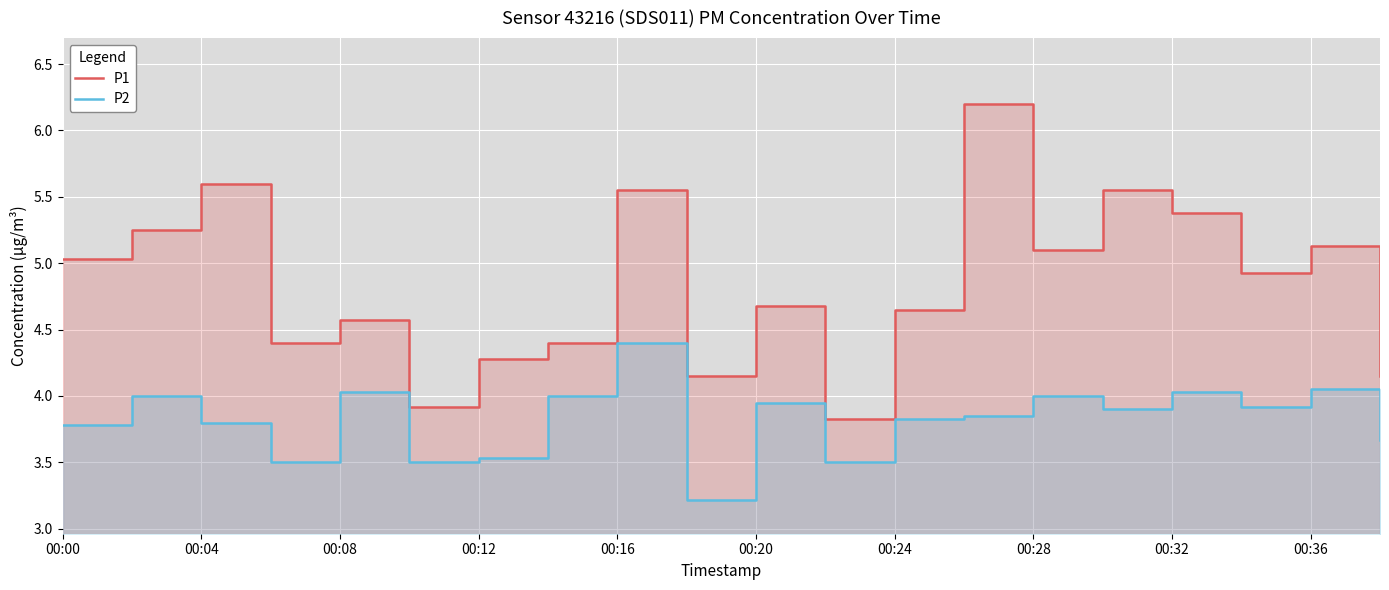

At which category is the sum across all series the highest?

13